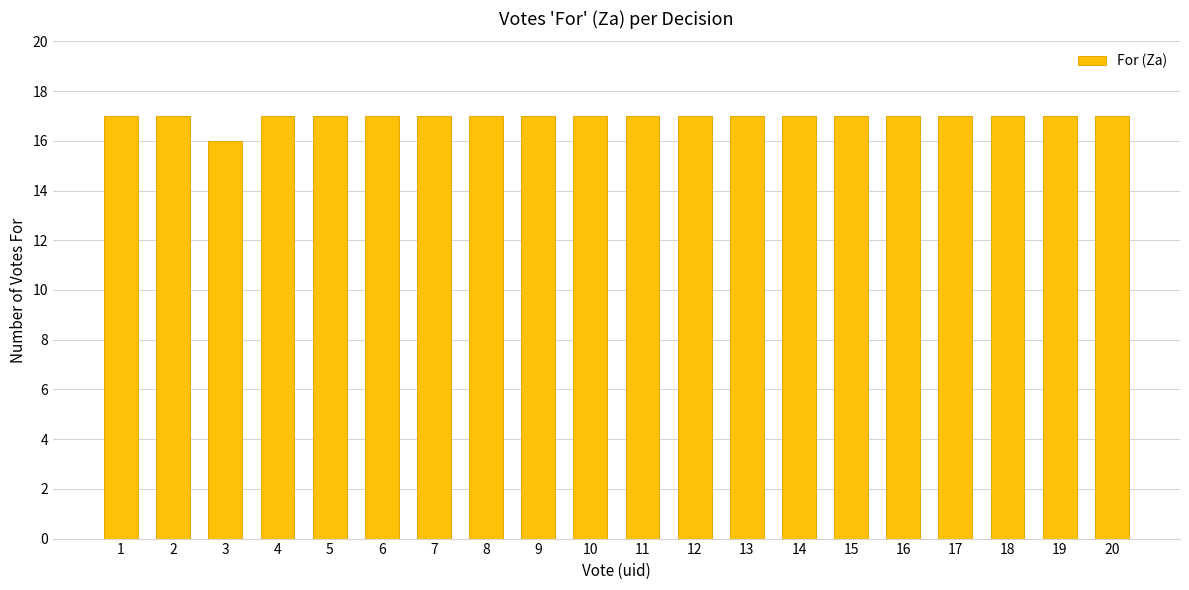

What is the greatest value displayed?

17